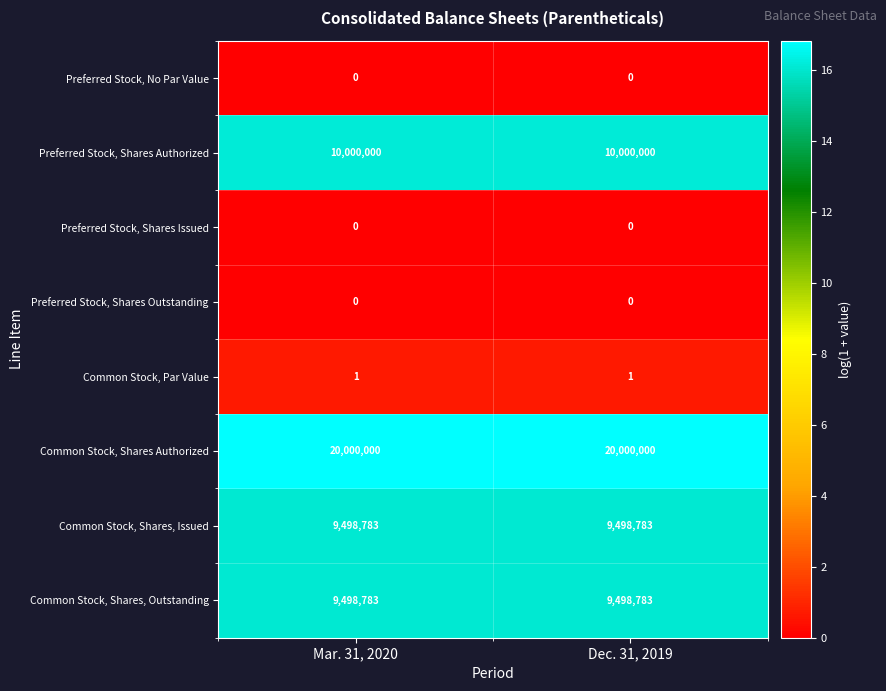

True or false: Preferred Stock, Shares Authorized has a value of 10000000 at Mar. 31, 2020.

True